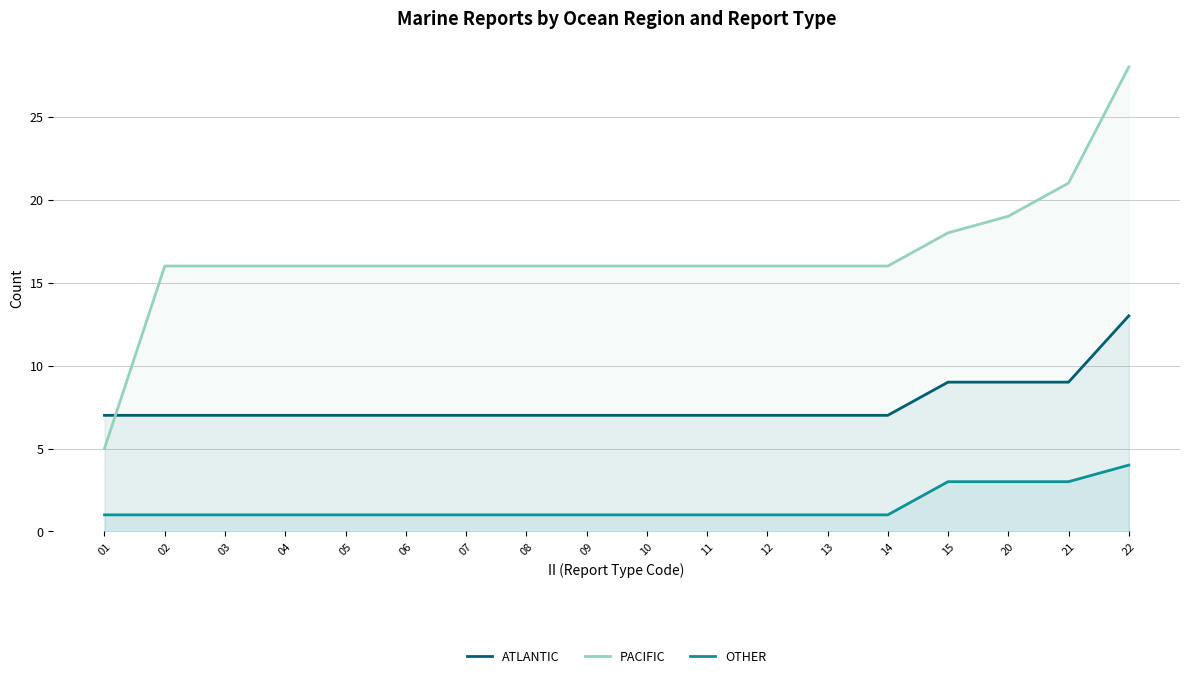

Reading right to left, list all the values displayed in this chart.

ATLANTIC: 13	9	9	9	7	7	7	7	7	7	7	7	7	7	7	7	7	7
PACIFIC: 28	21	19	18	16	16	16	16	16	16	16	16	16	16	16	16	16	5
OTHER: 4	3	3	3	1	1	1	1	1	1	1	1	1	1	1	1	1	1